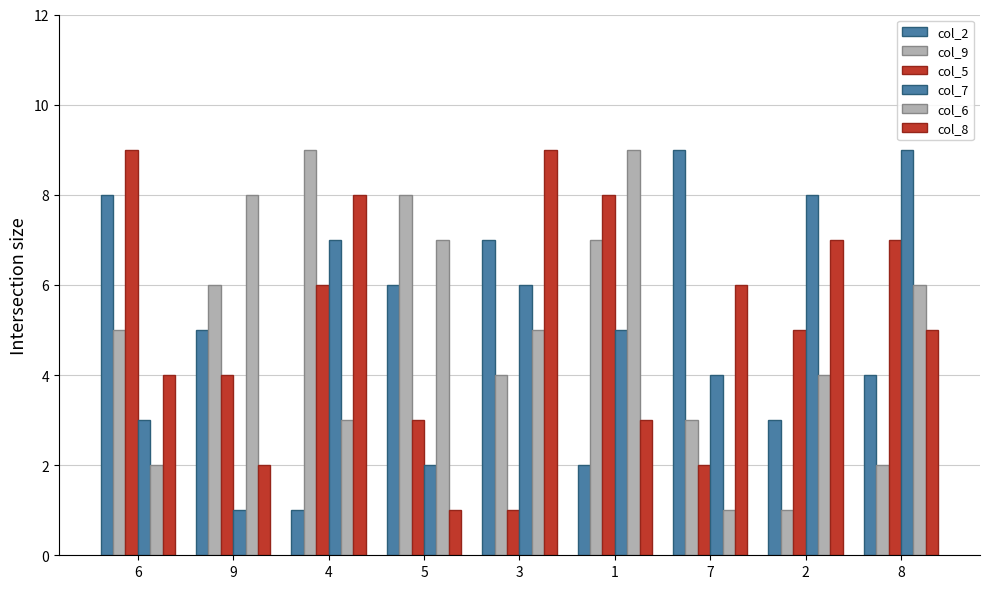

How many groups of bars are there?

9